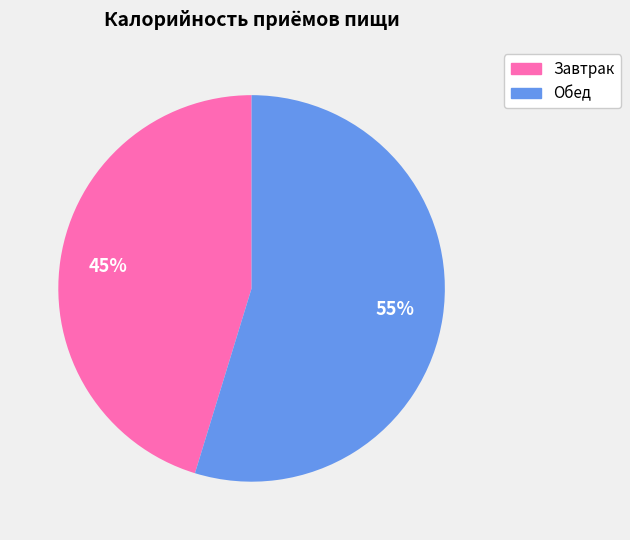

What percentage is the Завтрак slice, to the nearest percent?

45%